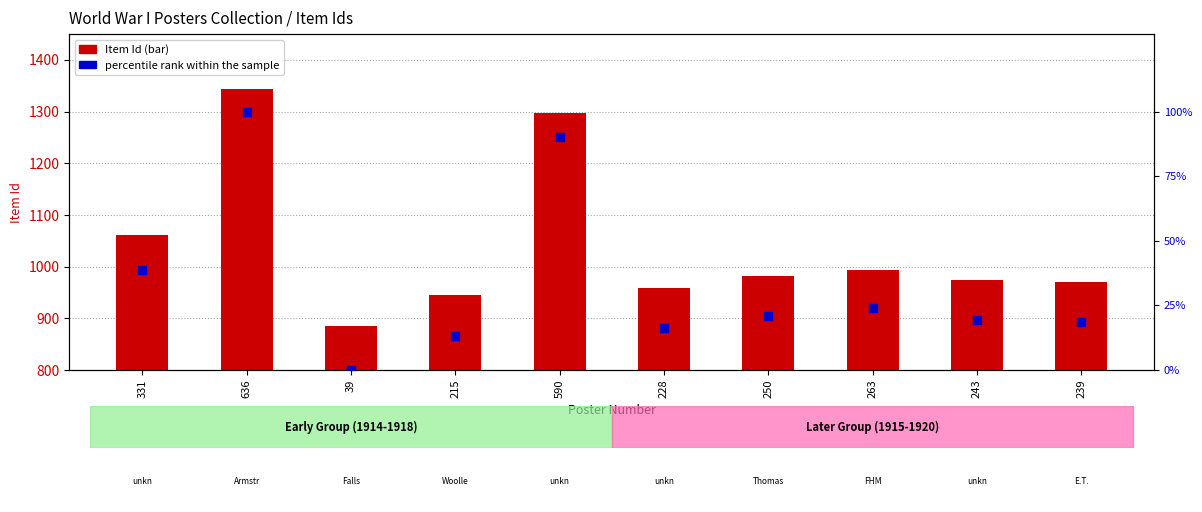

At which category is the sum across all series the highest?

636